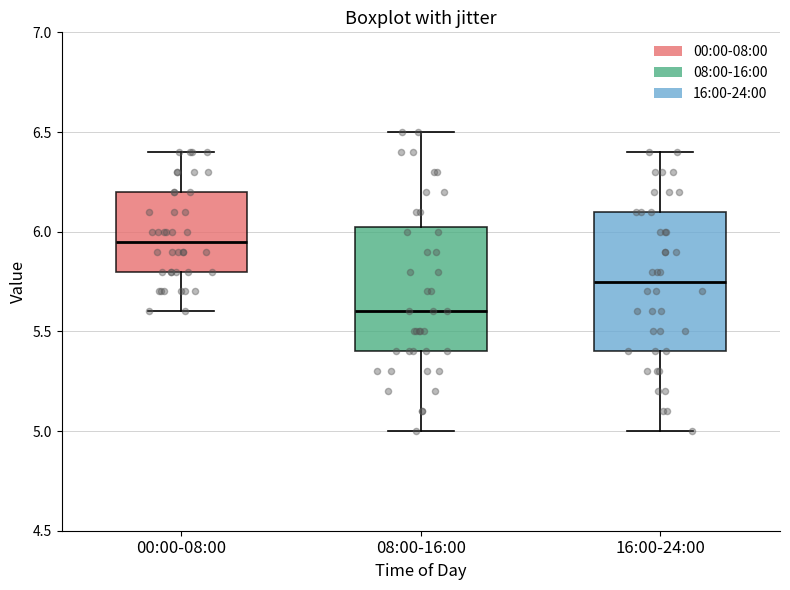

Where does the median line of the box for 16:00-24:00 sit on the y-axis? The values are not printed on the chart, so give them approximately, as read against the axis.

5.75